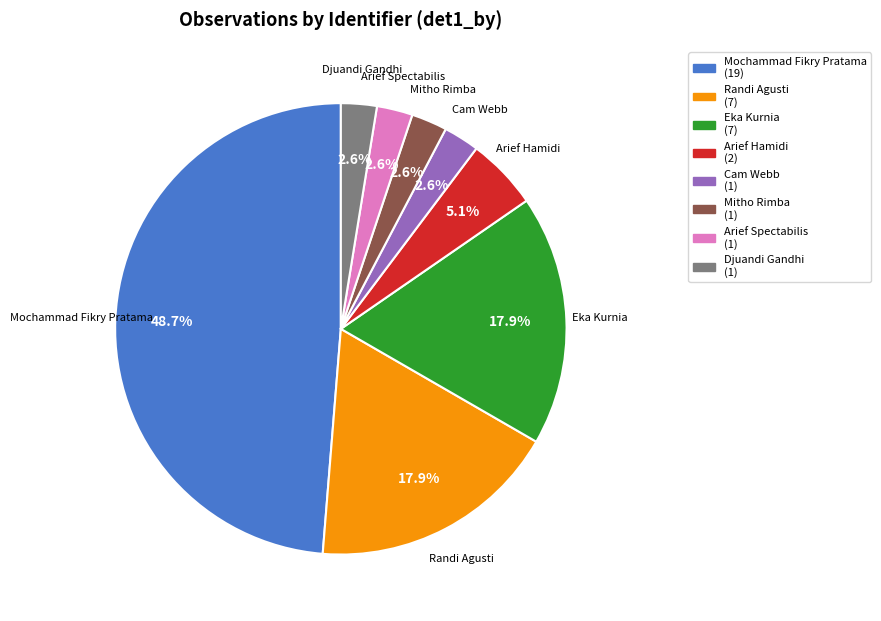

Which has a higher value, Randi Agusti (7) or Cam Webb (1)?

Randi Agusti (7)